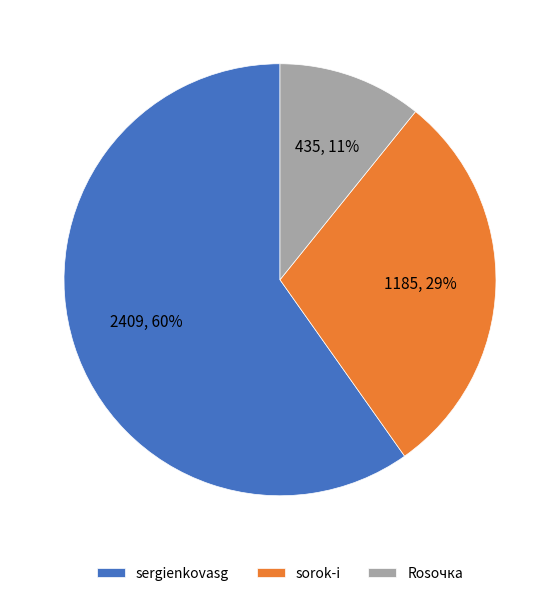

What percentage is the sergienkovasg slice, to the nearest percent?

60%